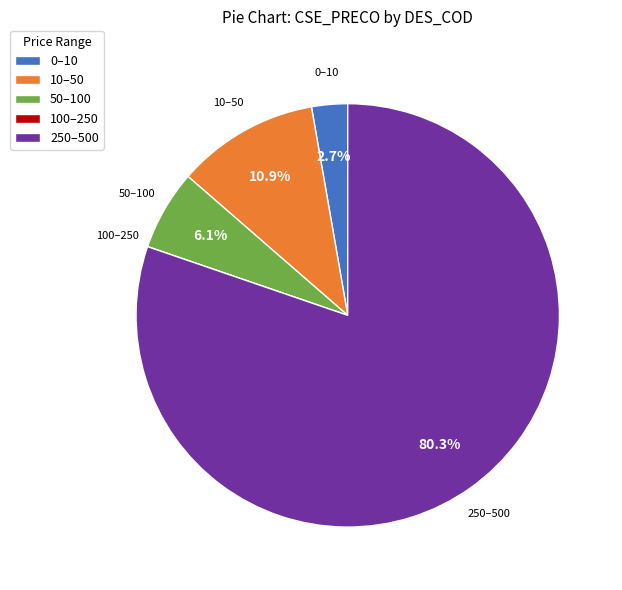

What is the total percentage of 0–10 and 250–500?

83.0%